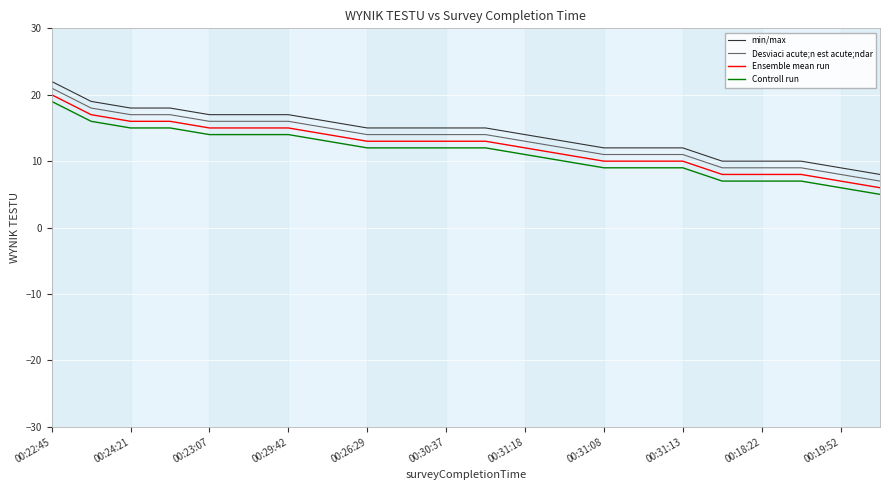

What is the minimum value for min/max?

8